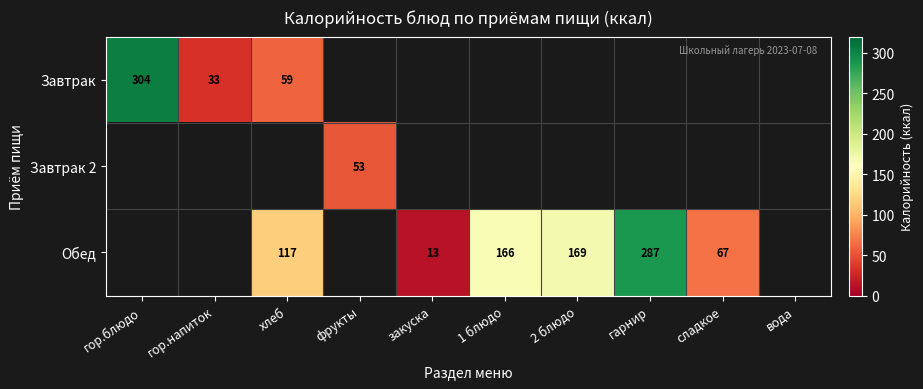

At which category does the chart reach its peak across all series?

гор.блюдо